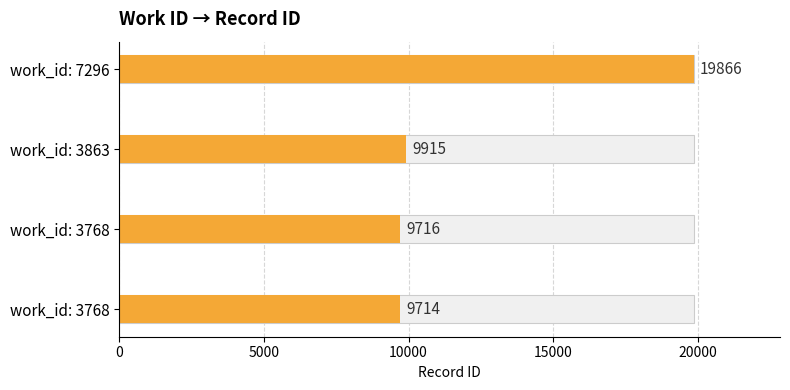

What is the sum of the values at 0 and 5000?

19430